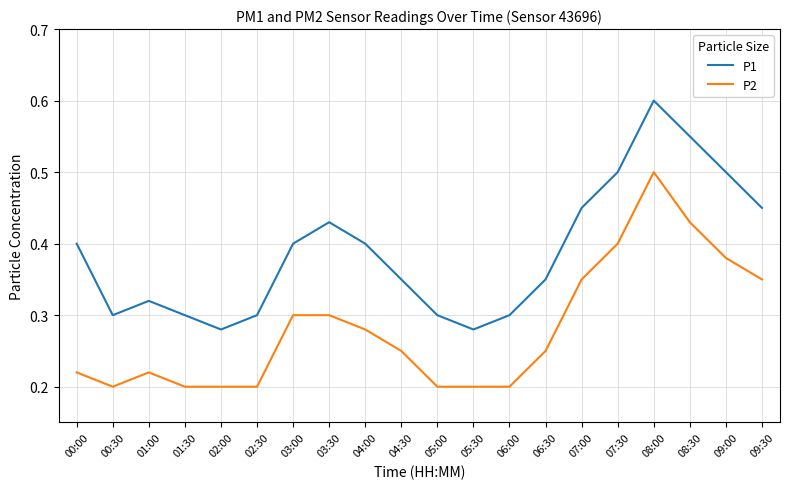

Which series has the widest spread of values?

P1